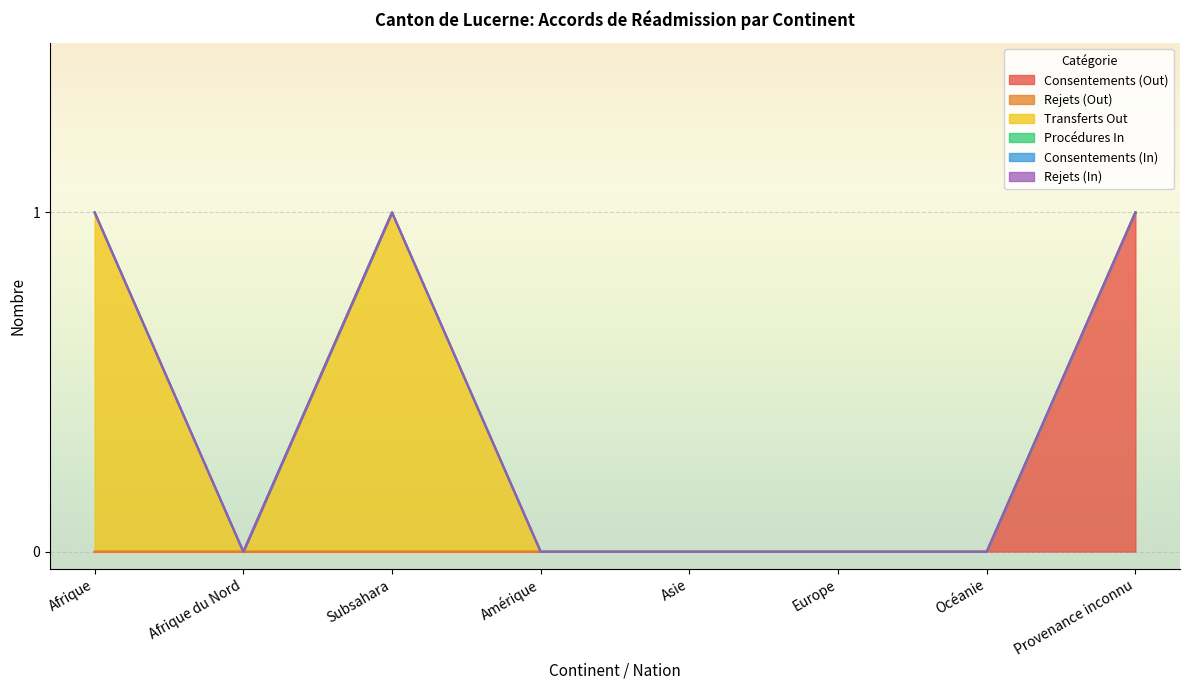

What is the label of the 4th point from the left?

Amérique